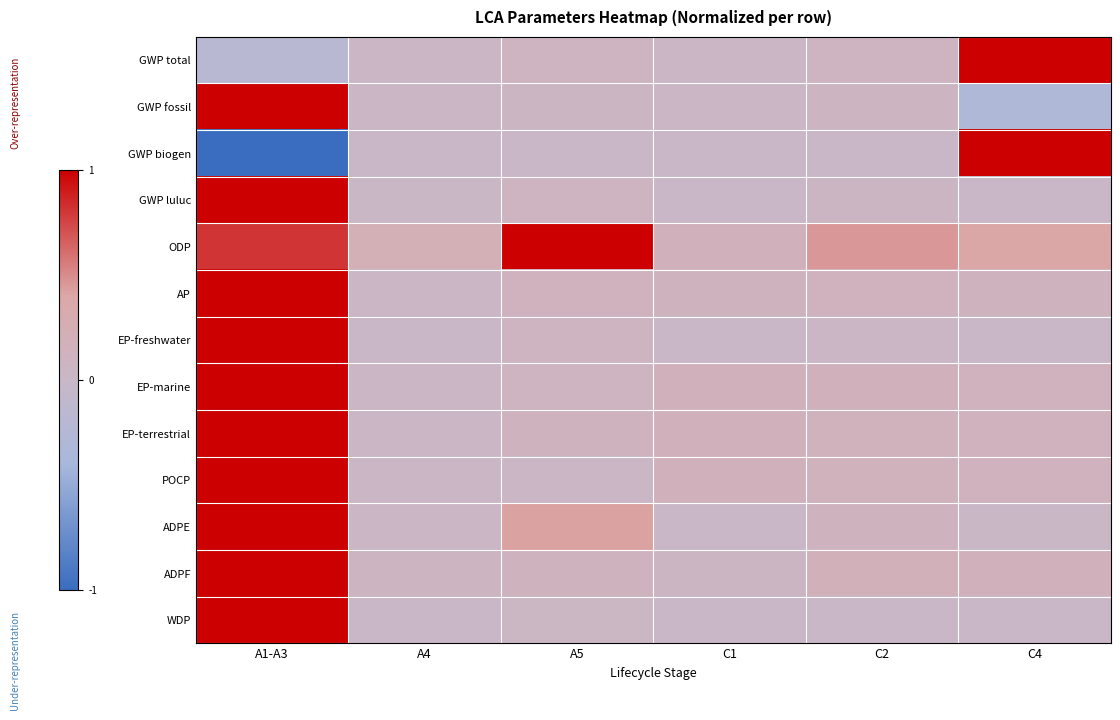

What is the greatest value displayed?

1.0